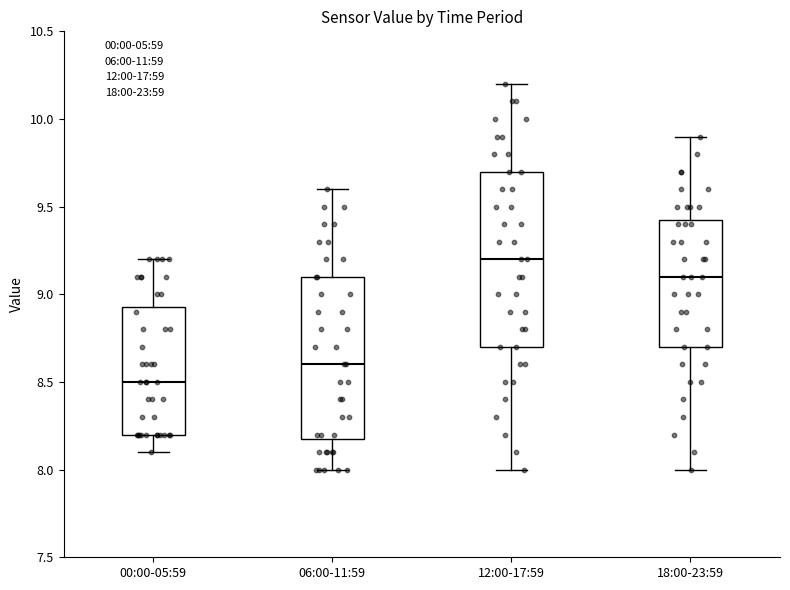

Which box's median line is the lowest?

00:00-05:59